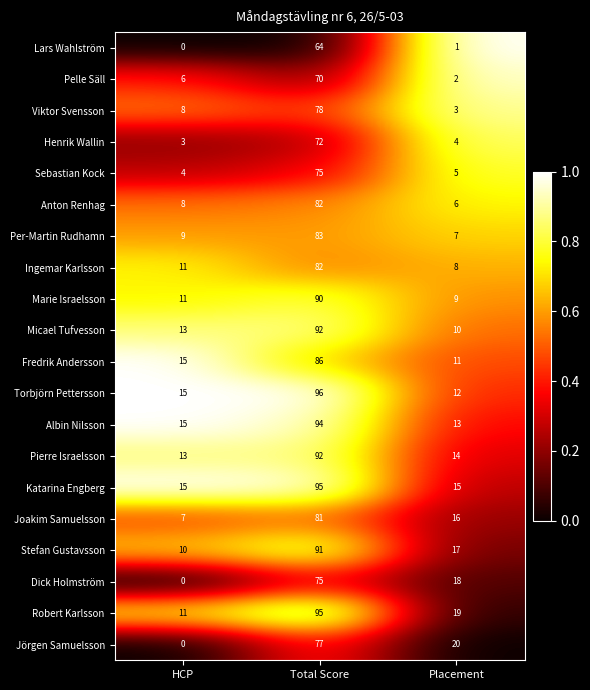

What is the difference between the highest and lowest values at Total Score?

32